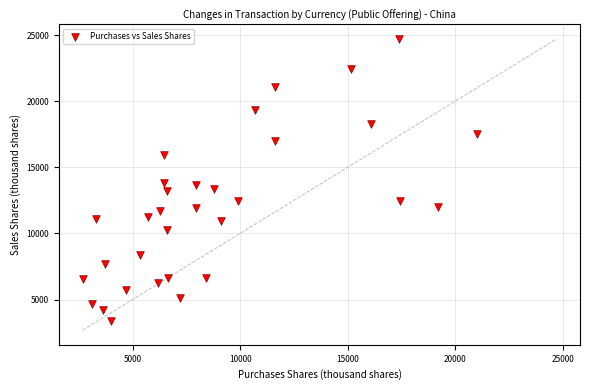

What is the range of X values (max minus min)?

18338